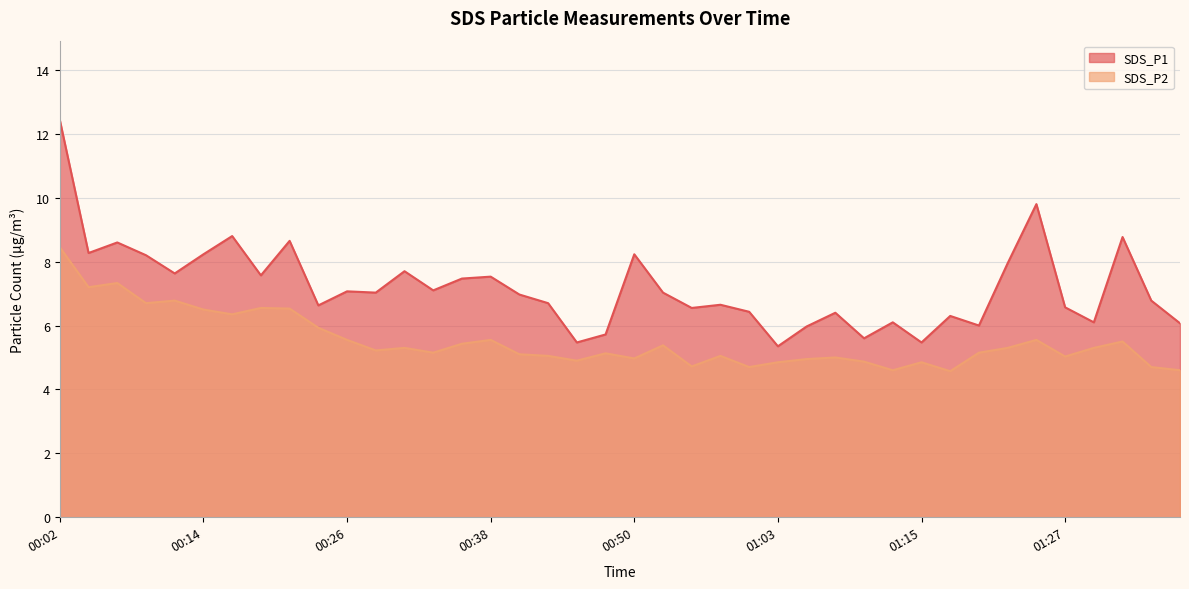

Reading left to right, list all the values displayed in this chart.

SDS_P1: 12.4	8.3	8.6	8.2	7.6	8.2	8.8	7.6	8.7	6.6	7.1	7.0	7.7	7.1	7.5	7.5	7.0	6.7	5.5	5.7	8.2	7.0	6.5	6.7	6.4	5.3	6.0	6.4	5.6	6.1	5.5	6.3	6.0	8.0	9.8	6.6	6.1	8.8	6.8	6.1
SDS_P2: 8.4	7.2	7.3	6.7	6.8	6.5	6.3	6.5	6.5	5.9	5.5	5.2	5.3	5.2	5.4	5.5	5.1	5.0	4.9	5.1	5.0	5.4	4.7	5.0	4.7	4.8	5.0	5.0	4.9	4.6	4.8	4.6	5.2	5.3	5.5	5.0	5.3	5.5	4.7	4.6